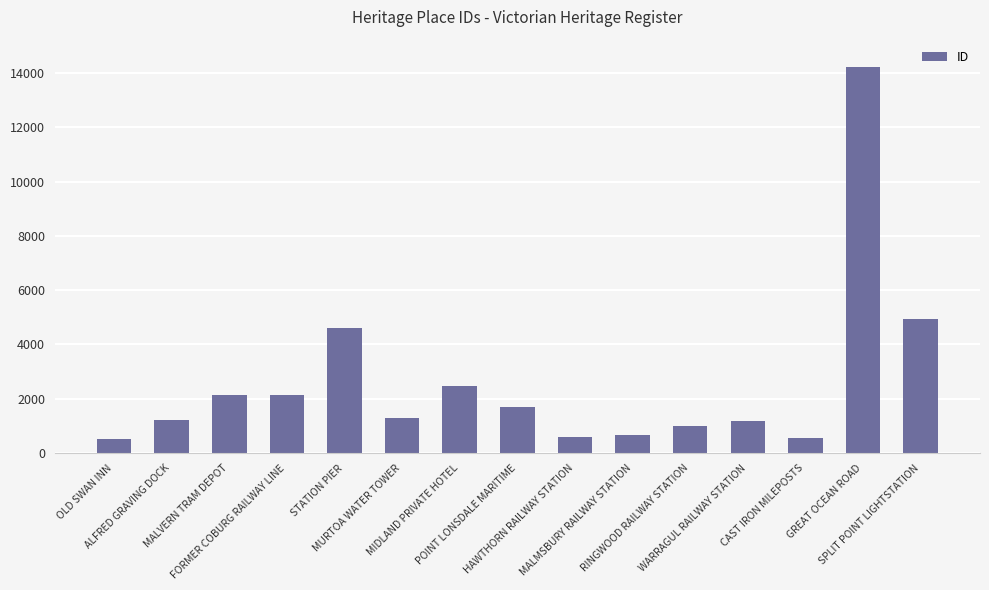

What is the average value?

2617